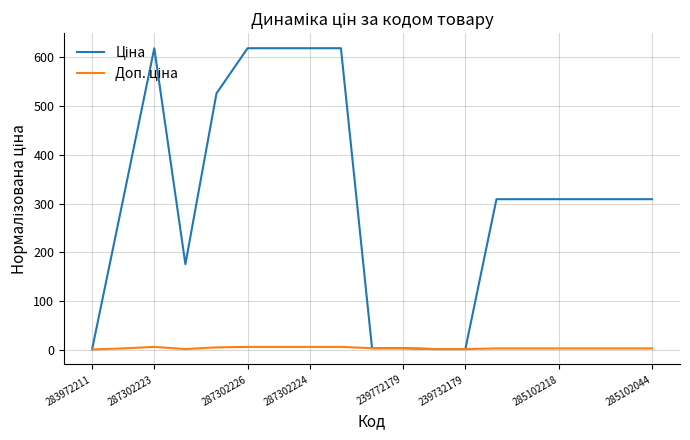

What is the greatest value displayed?

618.8